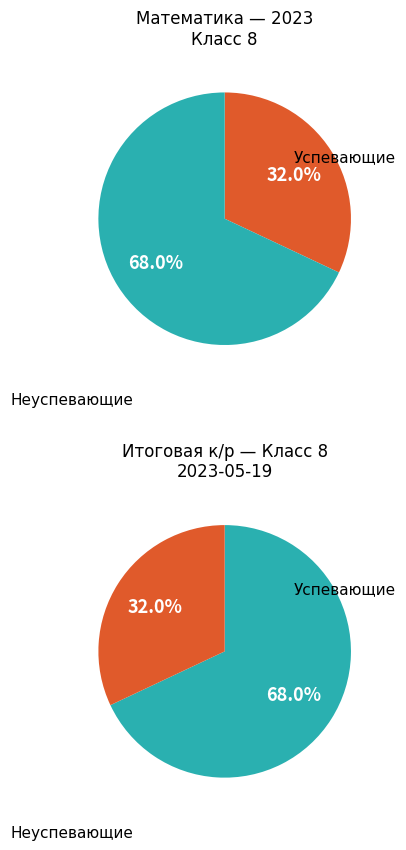

How many segments does this pie chart have?

4